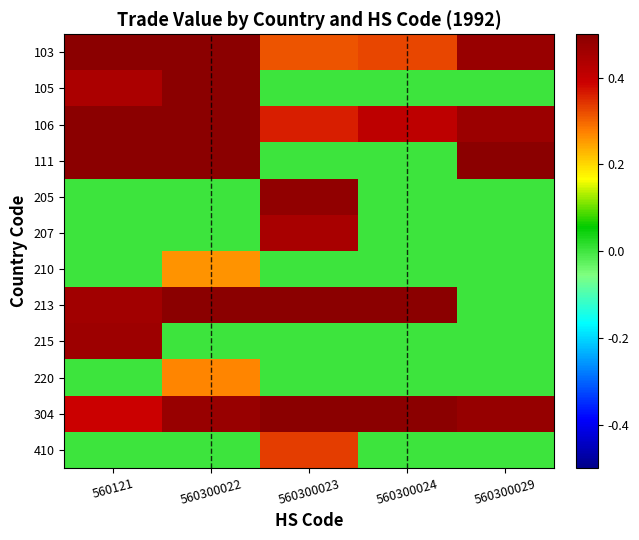

Reading right to left, transcribe all the data shown in this chart.

103: 560300029=0.5	560300024=0.3	560300023=0.3	560300022=0.6	560121=0.6
105: 560300029=0.0	560300024=0.0	560300023=0.0	560300022=0.5	560121=0.4
106: 560300029=0.5	560300024=0.4	560300023=0.4	560300022=0.8	560121=0.5
111: 560300029=0.5	560300024=0.0	560300023=0.0	560300022=0.7	560121=0.6
205: 560300029=0.0	560300024=0.0	560300023=0.5	560300022=0.0	560121=0.0
207: 560300029=0.0	560300024=0.0	560300023=0.4	560300022=0.0	560121=0.0
210: 560300029=0.0	560300024=0.0	560300023=0.0	560300022=0.3	560121=0.0
213: 560300029=0.0	560300024=0.5	560300023=0.5	560300022=0.5	560121=0.5
215: 560300029=0.0	560300024=0.0	560300023=0.0	560300022=0.0	560121=0.5
220: 560300029=0.0	560300024=0.0	560300023=0.0	560300022=0.3	560121=0.0
304: 560300029=0.5	560300024=0.6	560300023=0.6	560300022=0.5	560121=0.4
410: 560300029=0.0	560300024=0.0	560300023=0.3	560300022=0.0	560121=0.0